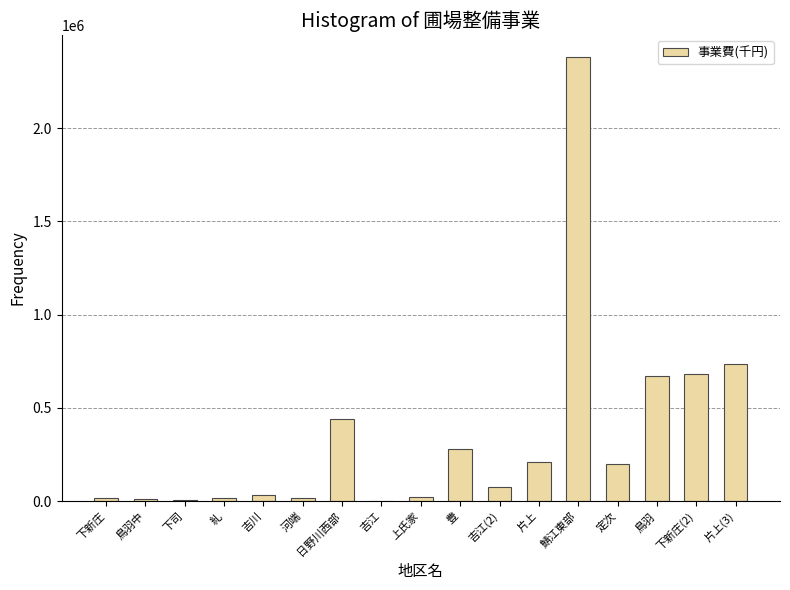

At which label is the value closest to 1191500?

片上(3)